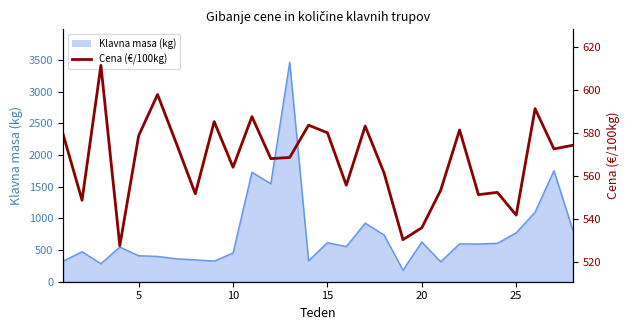

What is the difference between the maximum and minimum values?

84.1